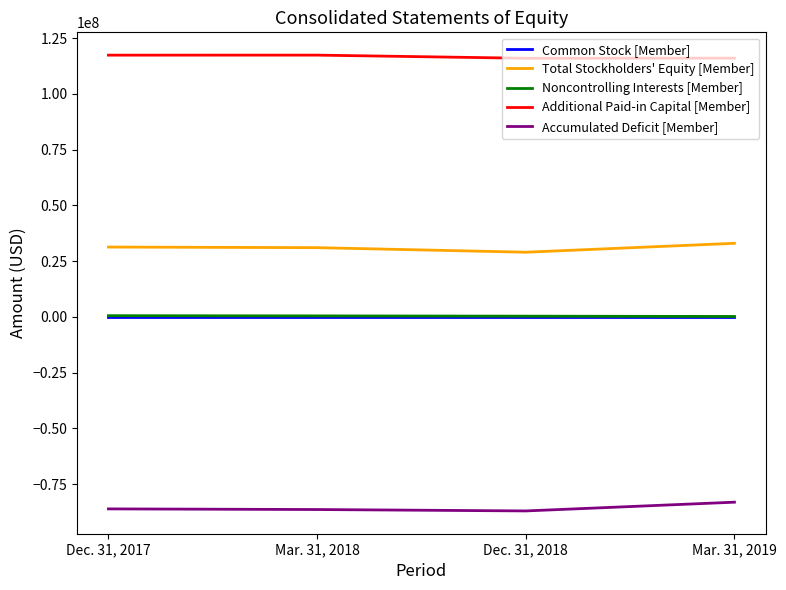

What is the difference between the second highest and second lowest values in the Accumulated Deficit [Member] series?

288000